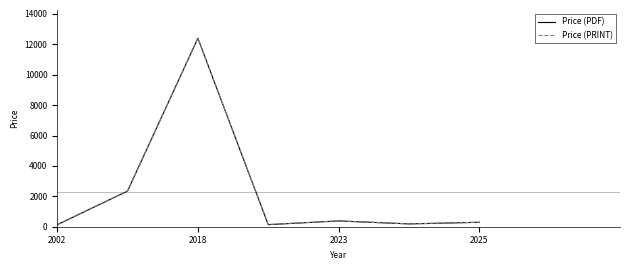

Which series has the widest spread of values?

Price (PDF)